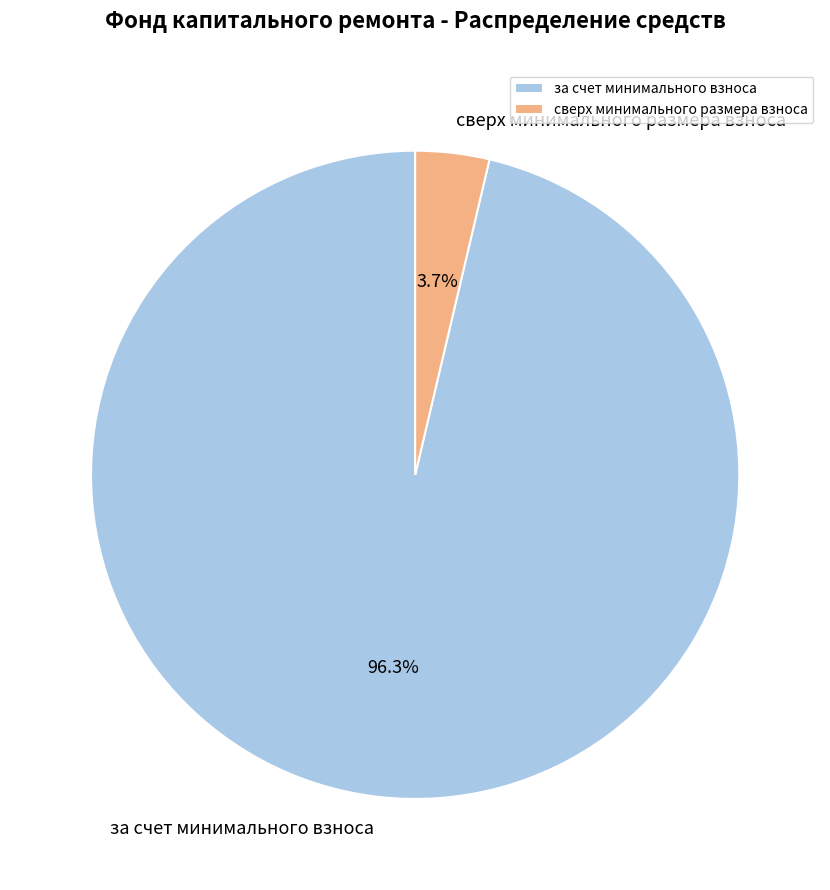

Count the number of slices in the pie.

2